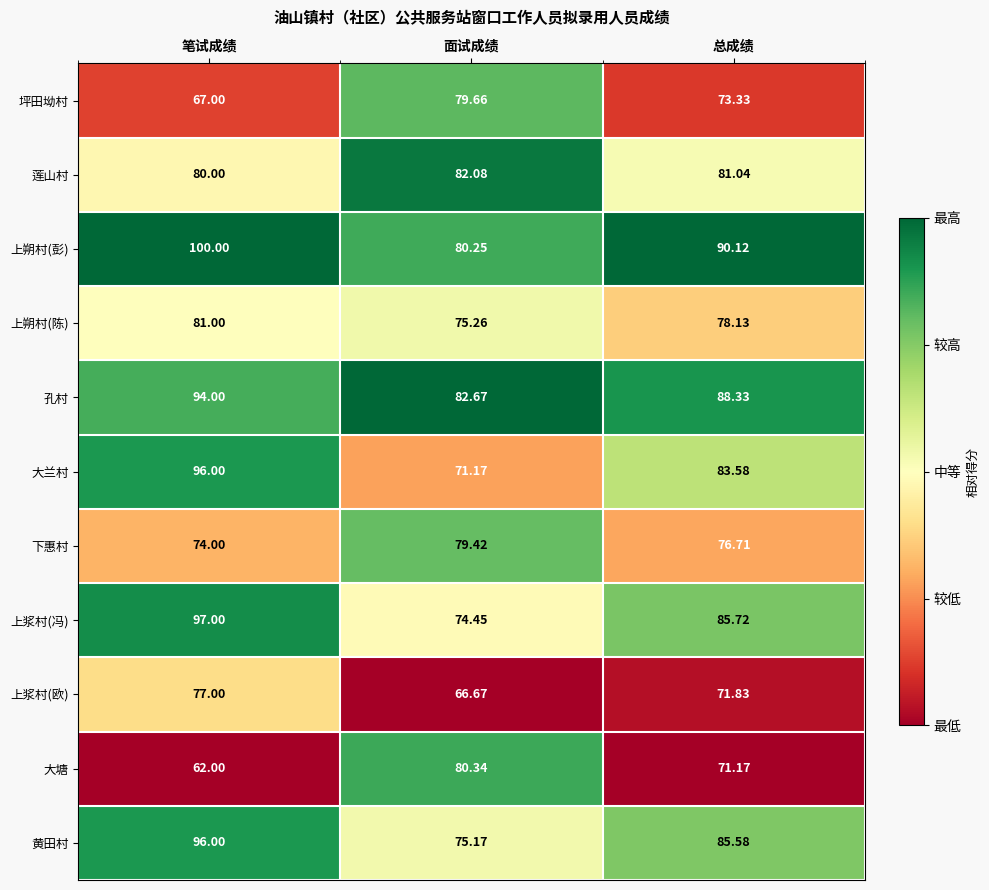

Which series has the largest range (max minus min)?

大兰村